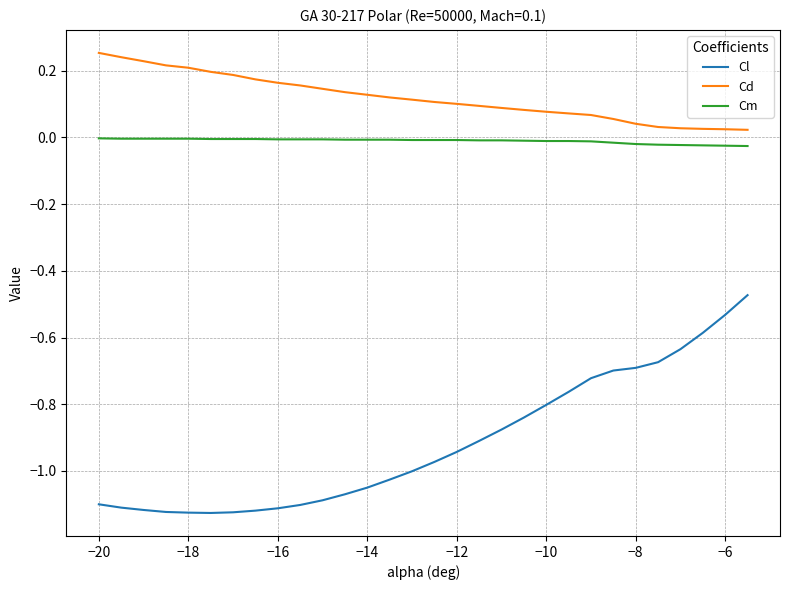

True or false: Cd and Cl cross at least once.

False